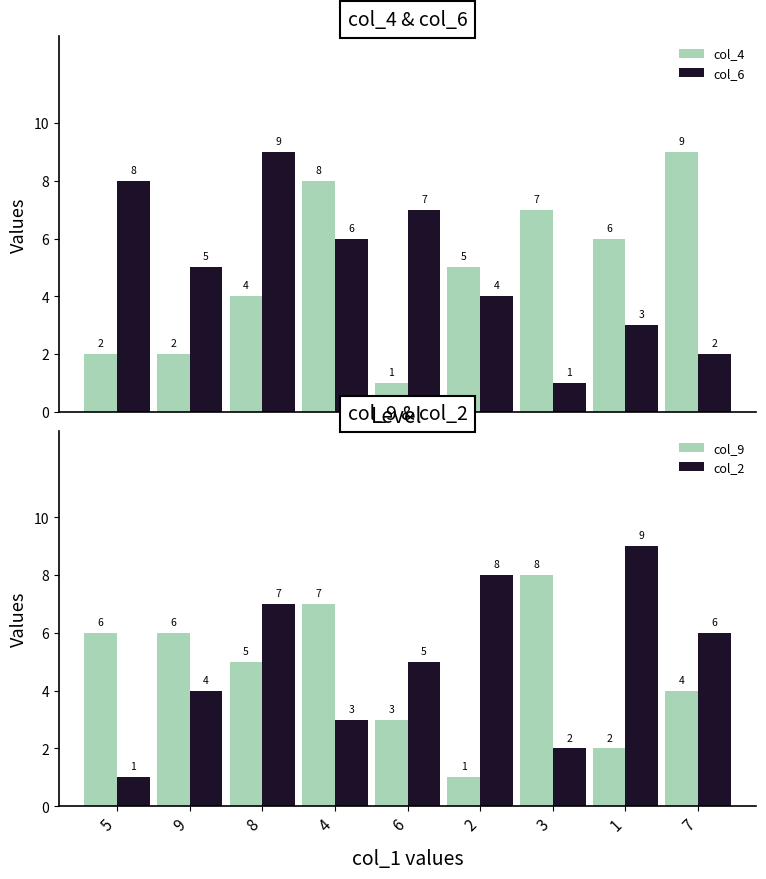

At 4, list the series in order from largest to smallest.

col_4, col_9, col_6, col_2